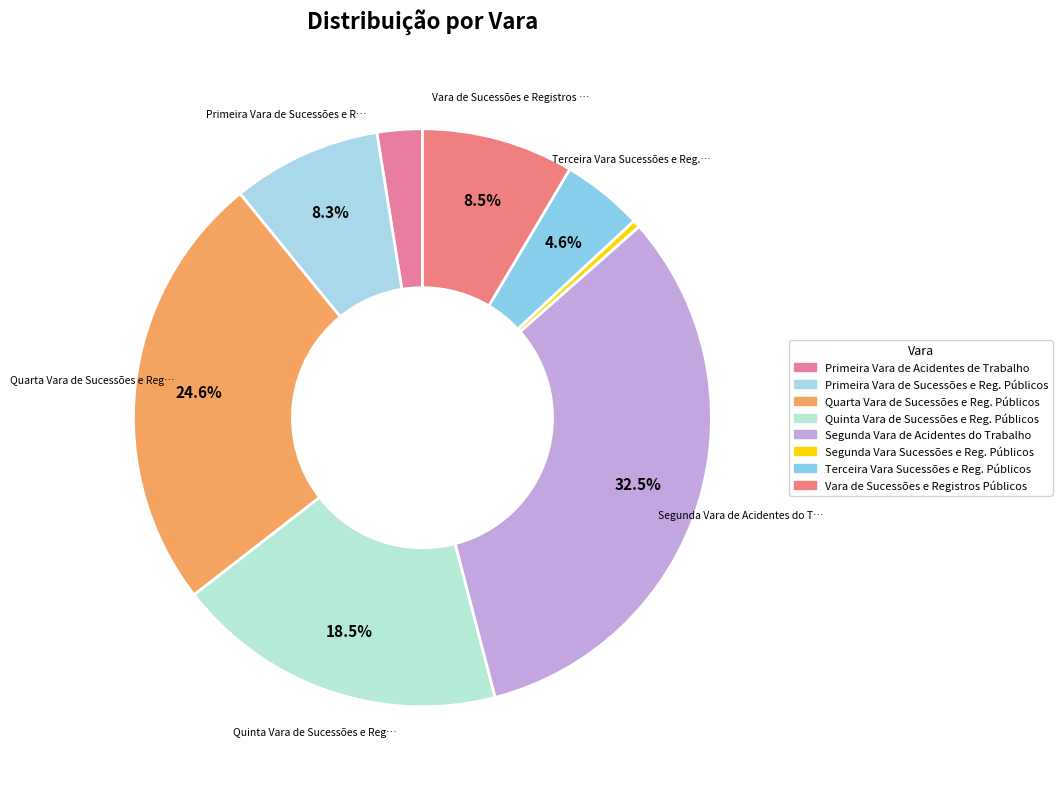

To the nearest percent, what is the combined percentage of Primeira Vara de Acidentes de Trabalho and Vara de Sucessões e Registros Públicos?

11%